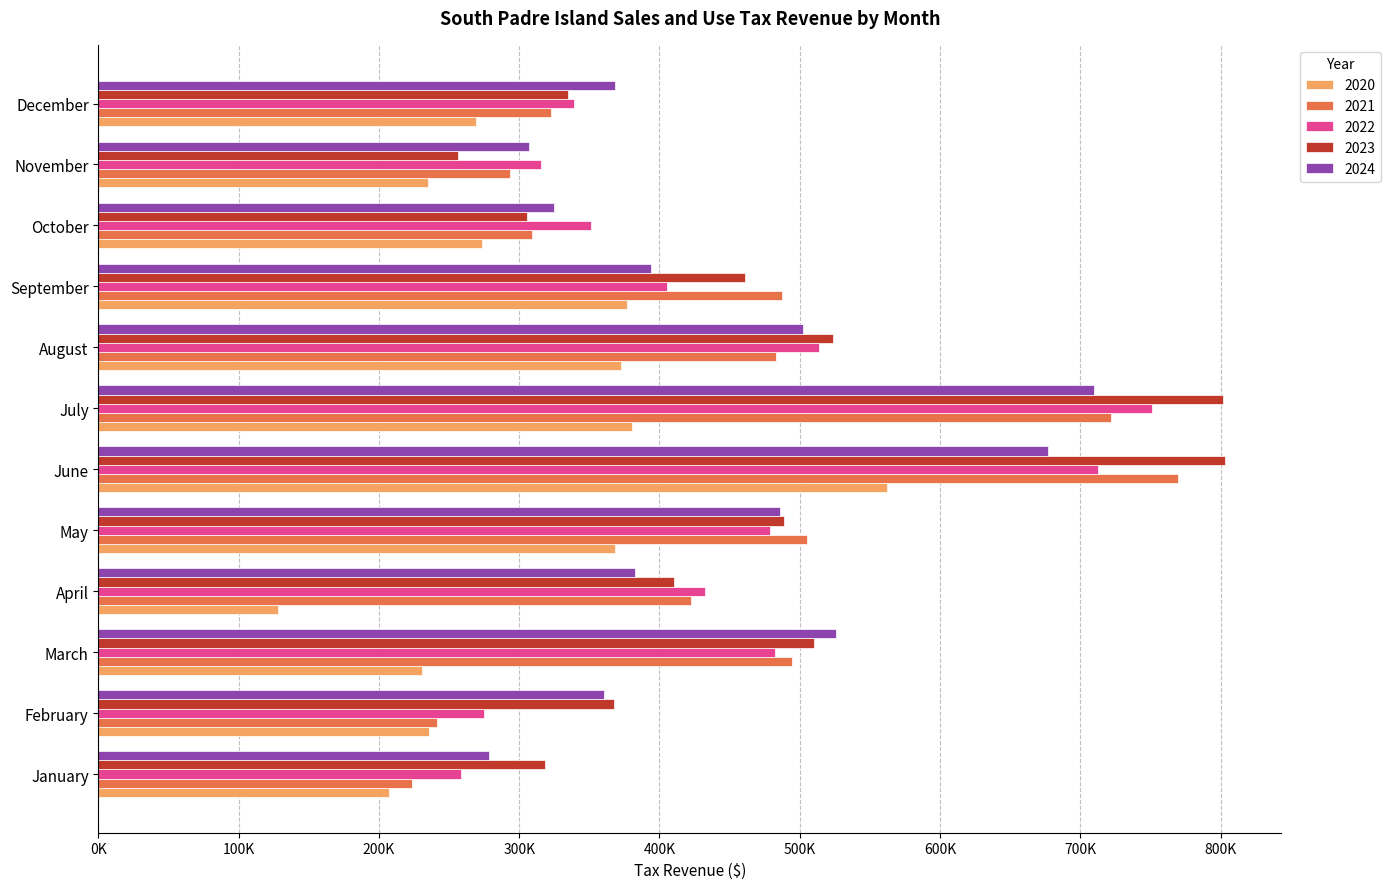

What are all the series names shown in the legend?

2020, 2021, 2022, 2023, 2024